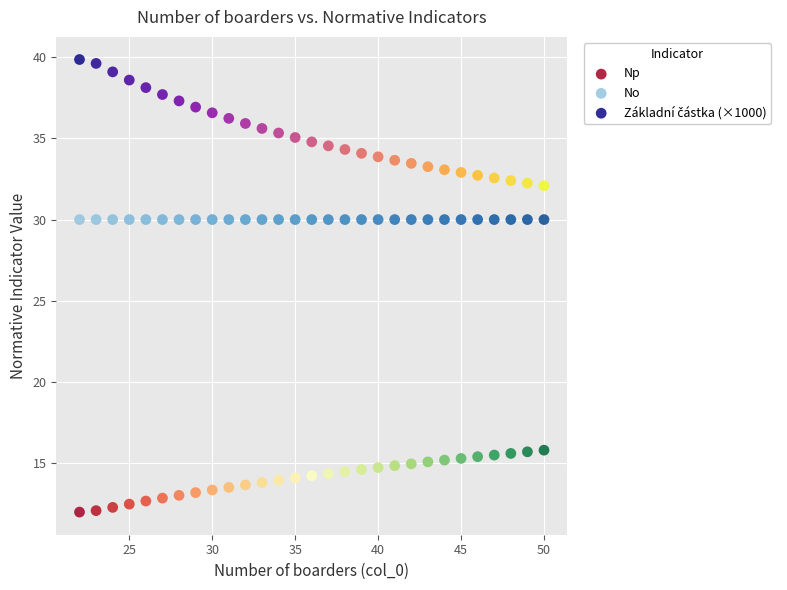

Which series contains the lowest Y value?

Np